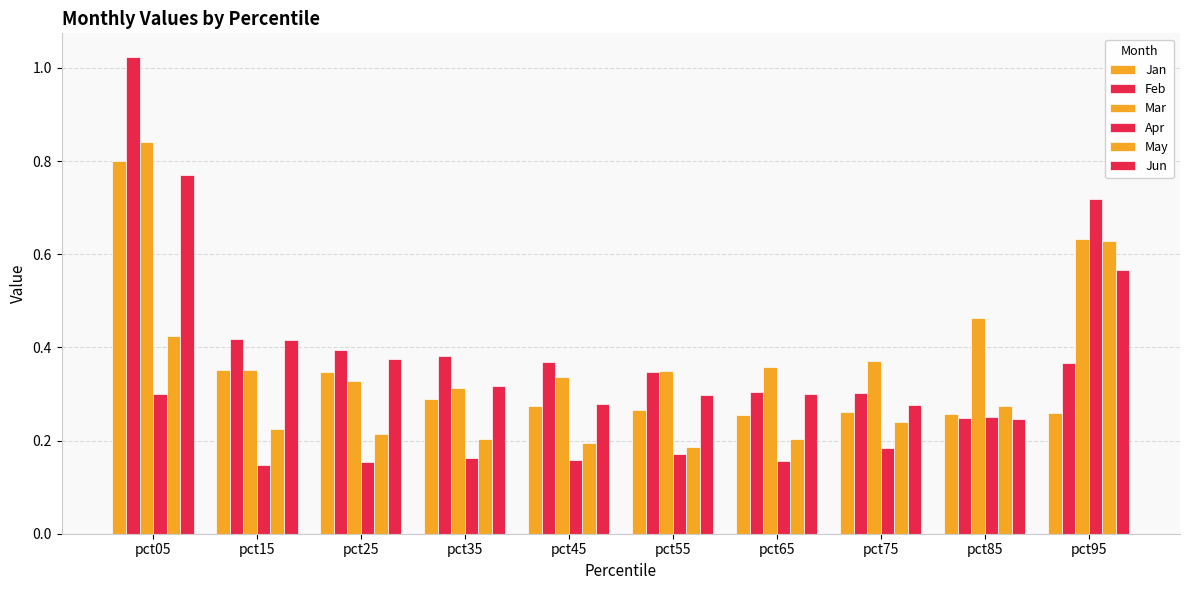

Reading right to left, transcribe all the data shown in this chart.

Jan: 0.3	0.3	0.3	0.3	0.3	0.3	0.3	0.3	0.4	0.8
Feb: 0.4	0.2	0.3	0.3	0.3	0.4	0.4	0.4	0.4	1.0
Mar: 0.6	0.5	0.4	0.4	0.3	0.3	0.3	0.3	0.4	0.8
Apr: 0.7	0.3	0.2	0.2	0.2	0.2	0.2	0.2	0.1	0.3
May: 0.6	0.3	0.2	0.2	0.2	0.2	0.2	0.2	0.2	0.4
Jun: 0.6	0.2	0.3	0.3	0.3	0.3	0.3	0.4	0.4	0.8